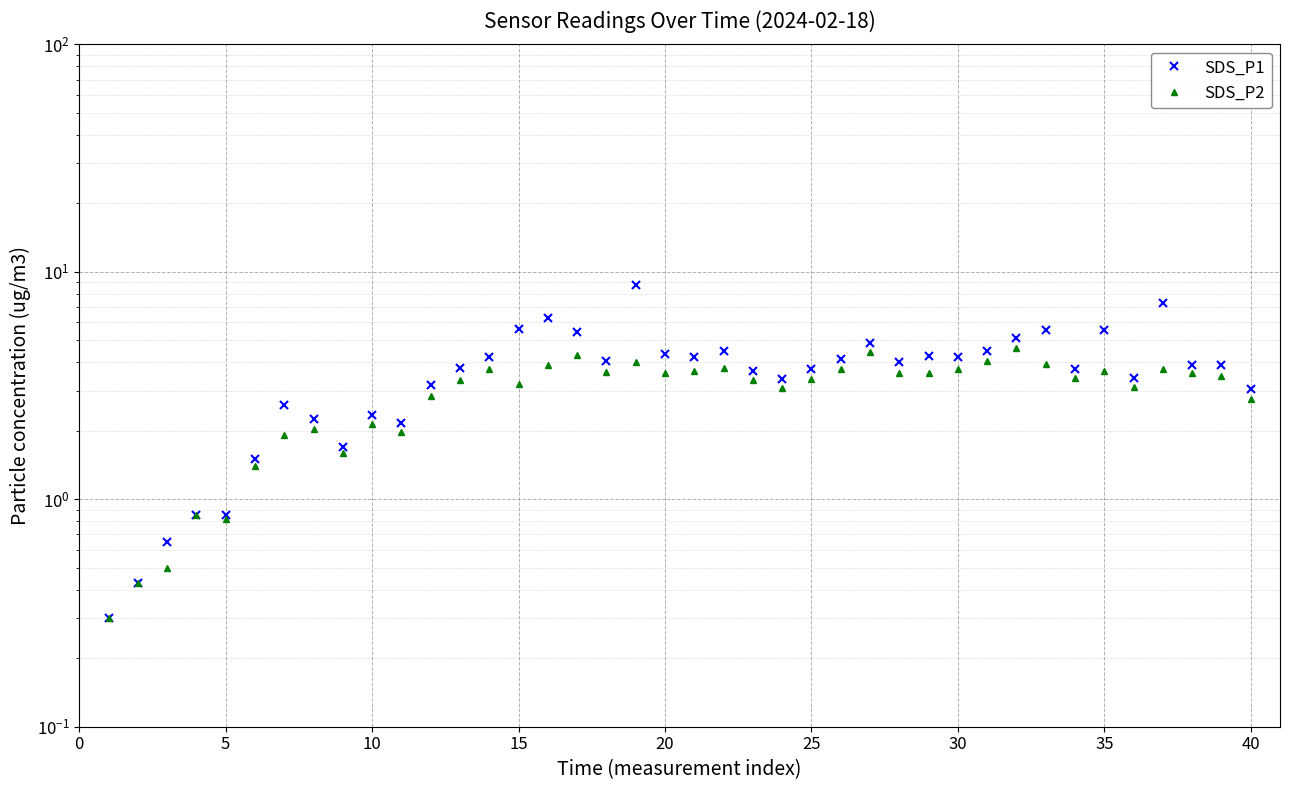

The SDS_P2 series shows 1.8 at 26. True or false?

False